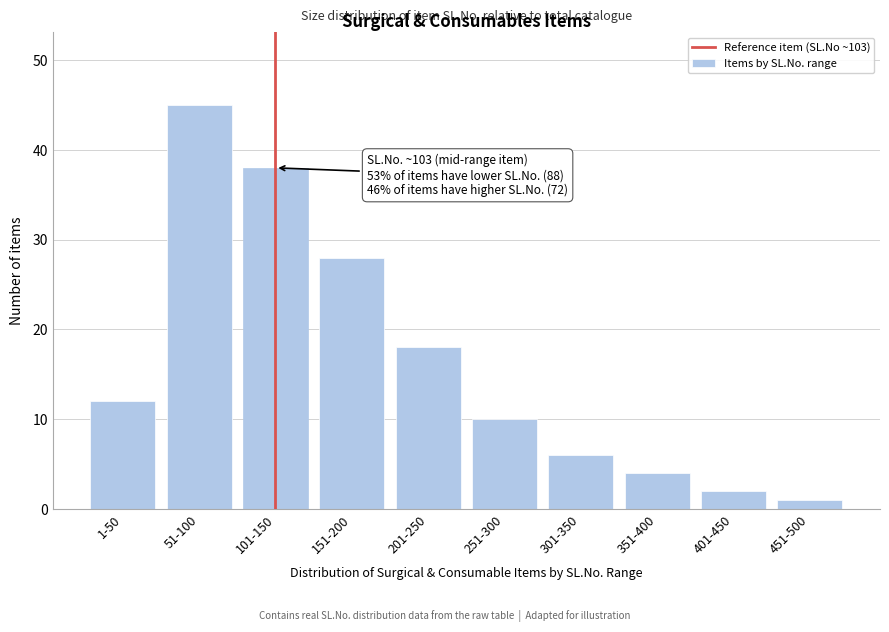

Reading left to right, transcribe all the data shown in this chart.

12	45	38	28	18	10	6	4	2	1